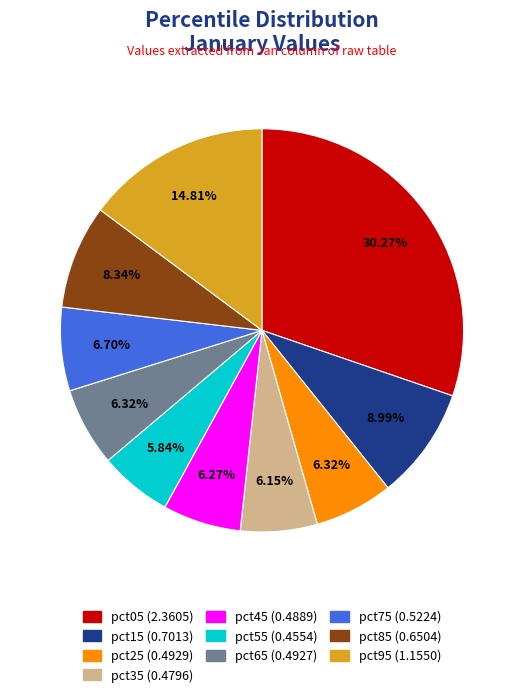

The pct35 slice represents 6% of the pie. True or false?

True